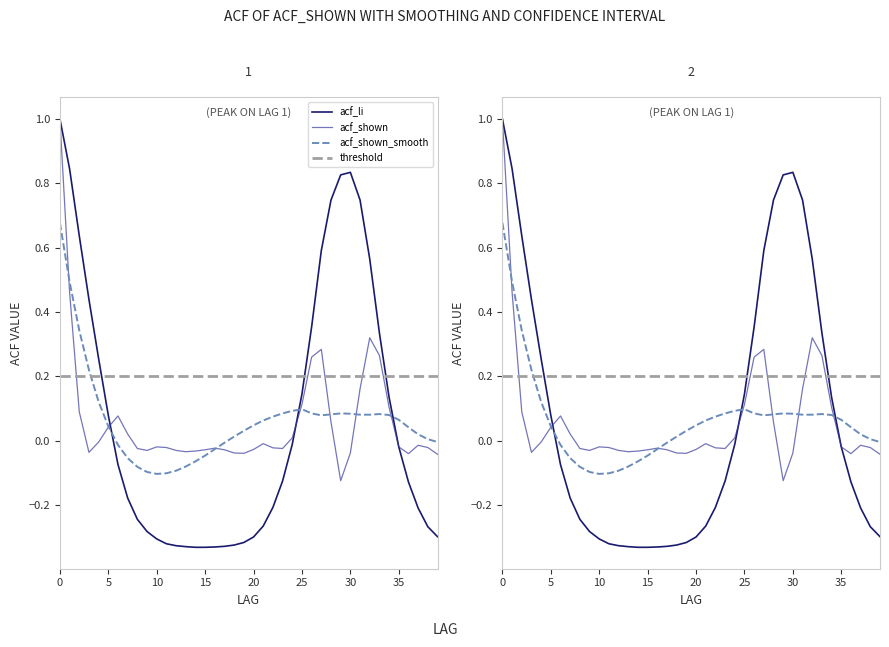

Does the chart display data point markers on the line(s)?

No